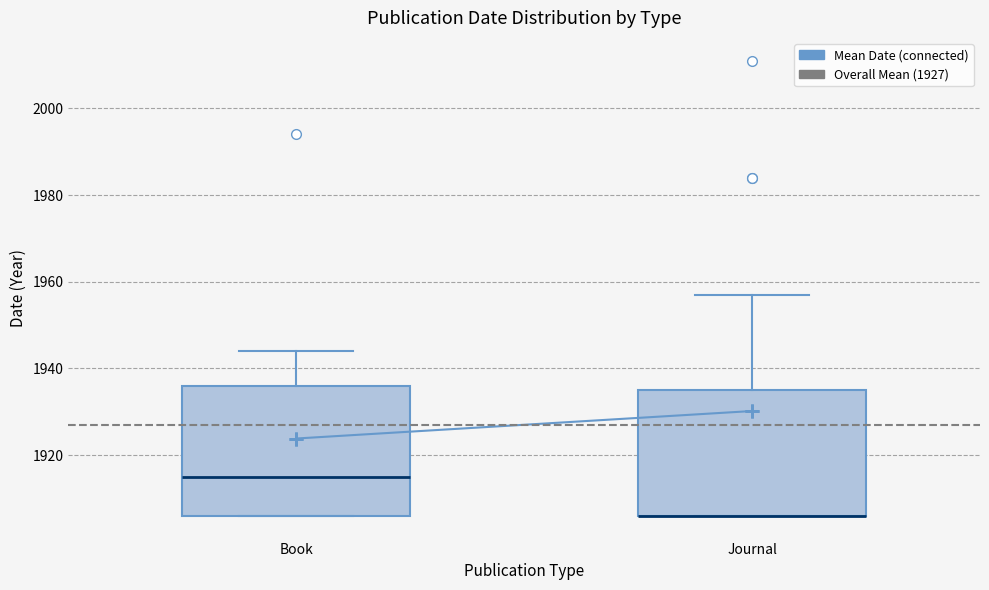

Reading left to right, transcribe this box plot: for each box, give where its median line is, the range the box spans, and where its two whiskers end, as read against the y-axis. The values are not printed on the chart, so give them approximately, as read against the axis.

Book: median 1916, box 1906 to 1936, whiskers 1906 to 1944
Journal: median 1906 (drawn on the box's lower edge), box 1906 to 1936, whiskers 1906 to 1958